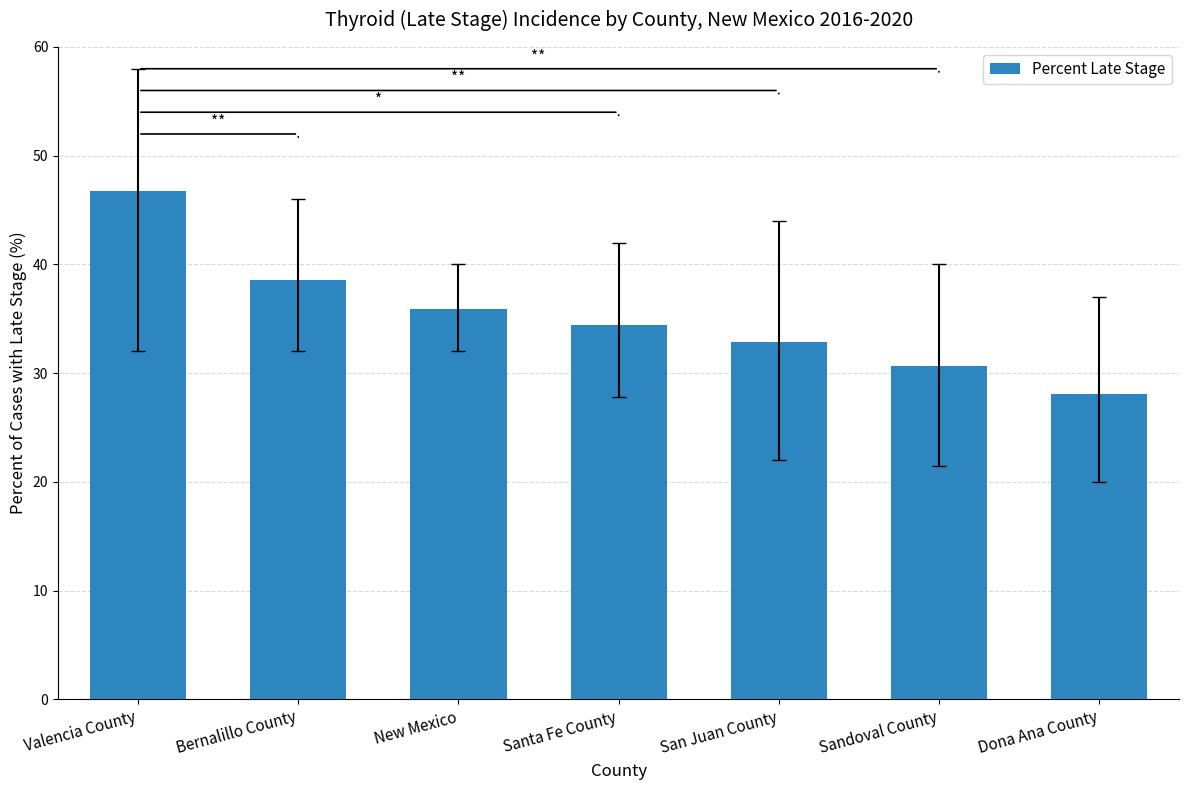

How many data points are less than 34?

3